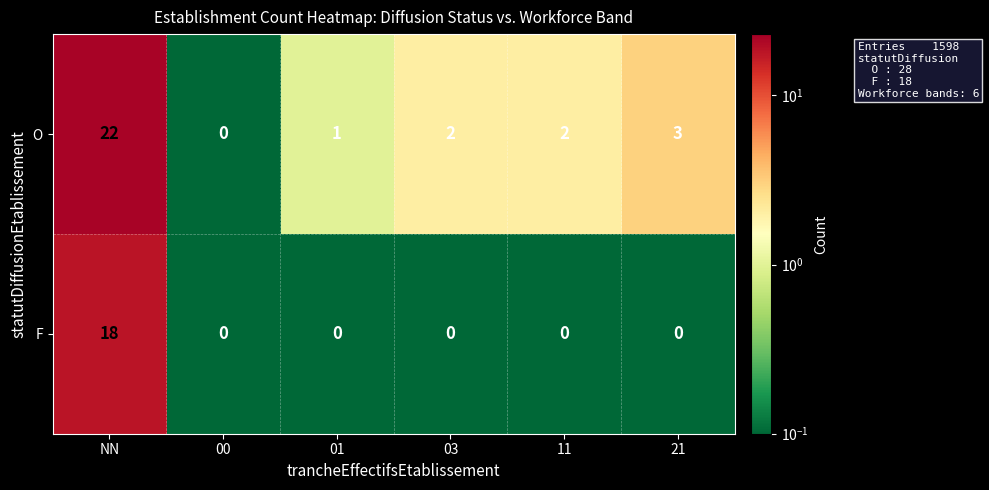

What is the average value of the O series?

5